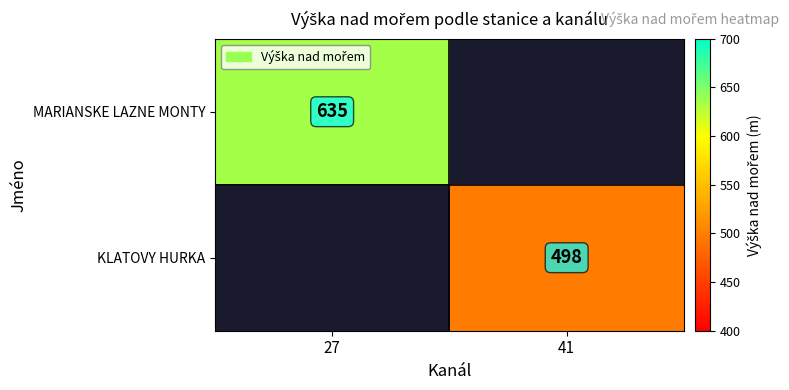

At how many categories does at least one series exceed 627?

1